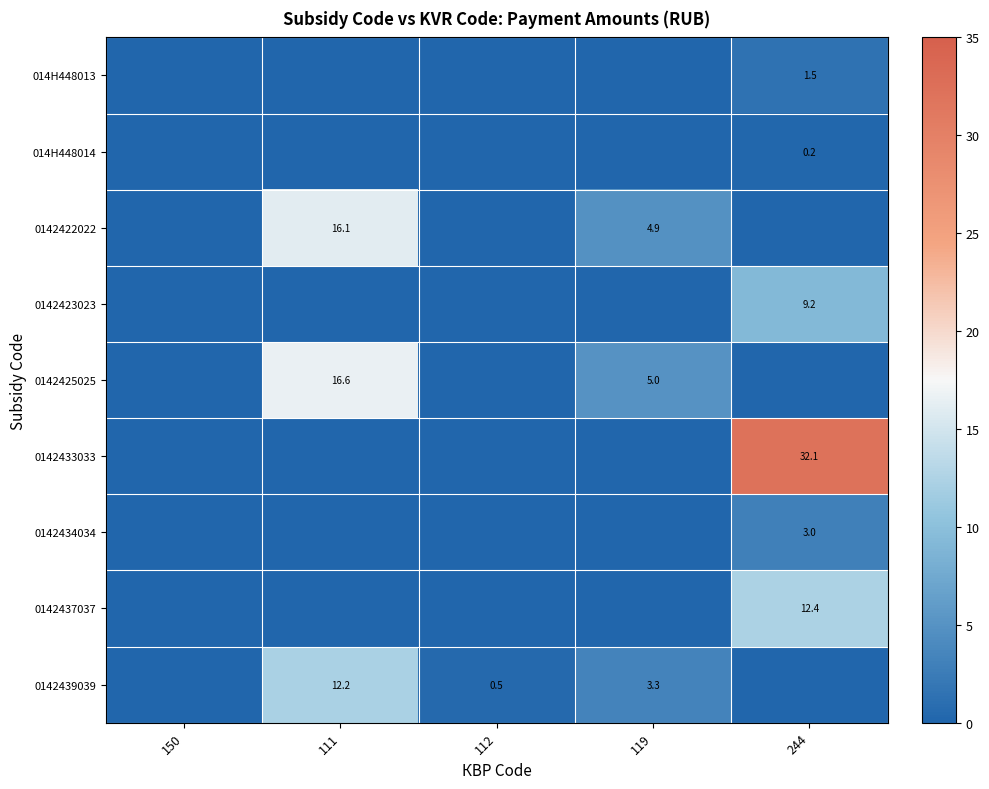

What is the total value across all series at 119?

13.2